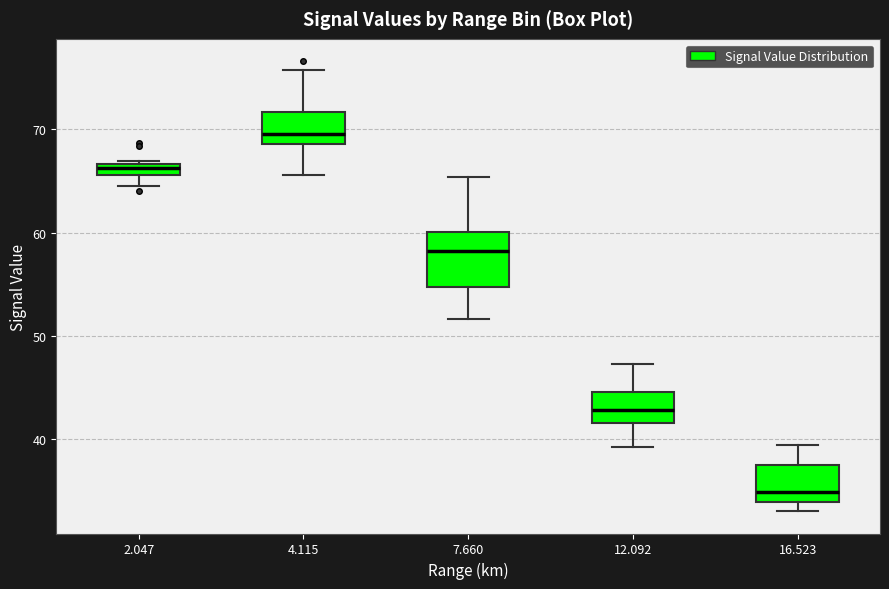

Which box has the lowest median line?

16.523